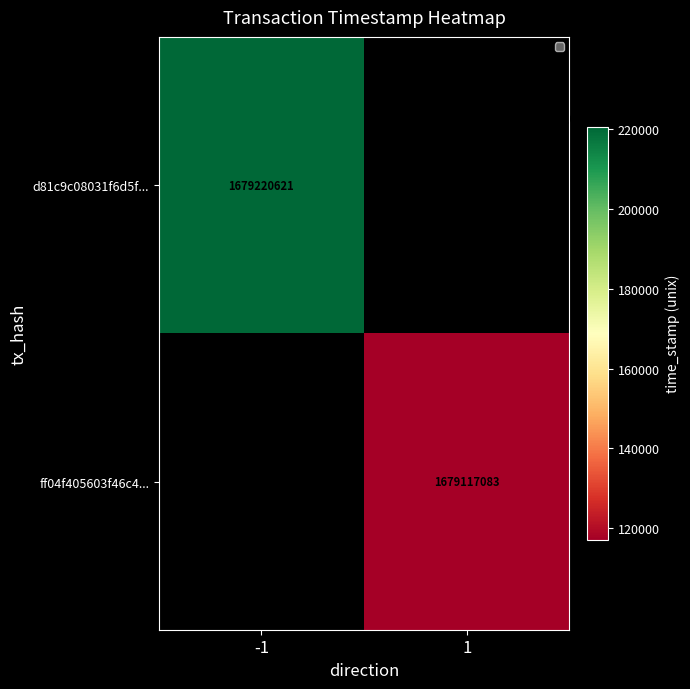

Which label corresponds to the largest value in the chart?

-1